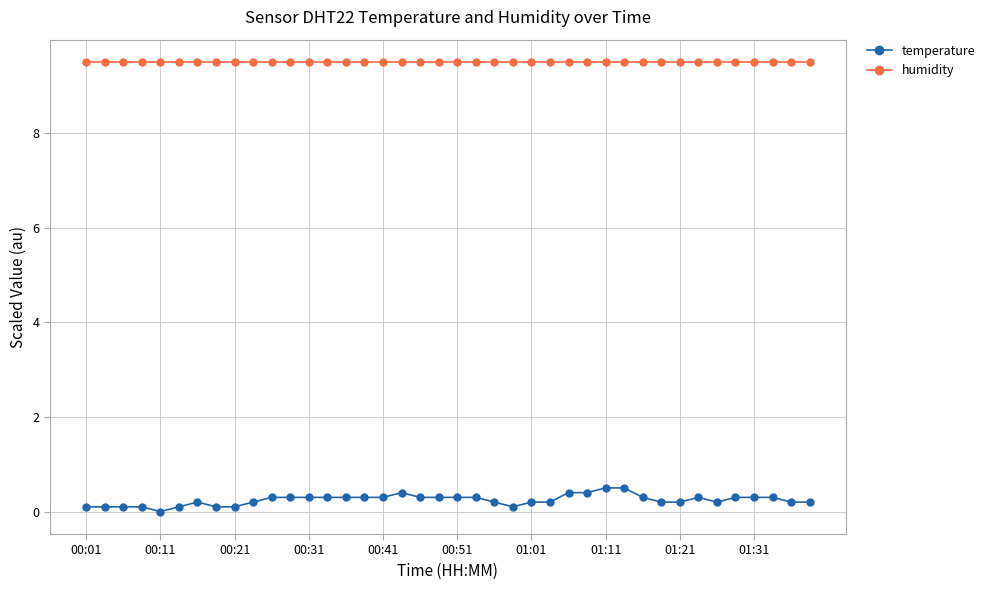

Which series has the largest total across all categories?

humidity